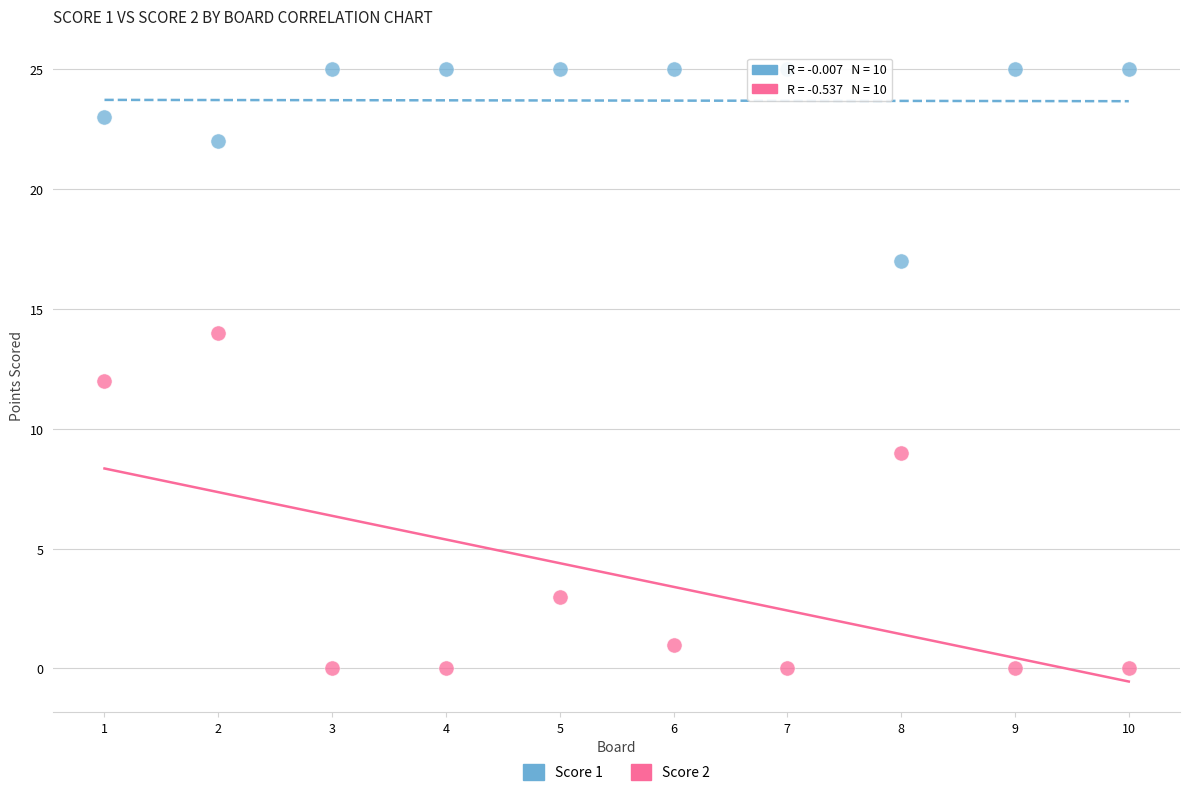

What are all the series names shown in the legend?

Score 1, Score 2